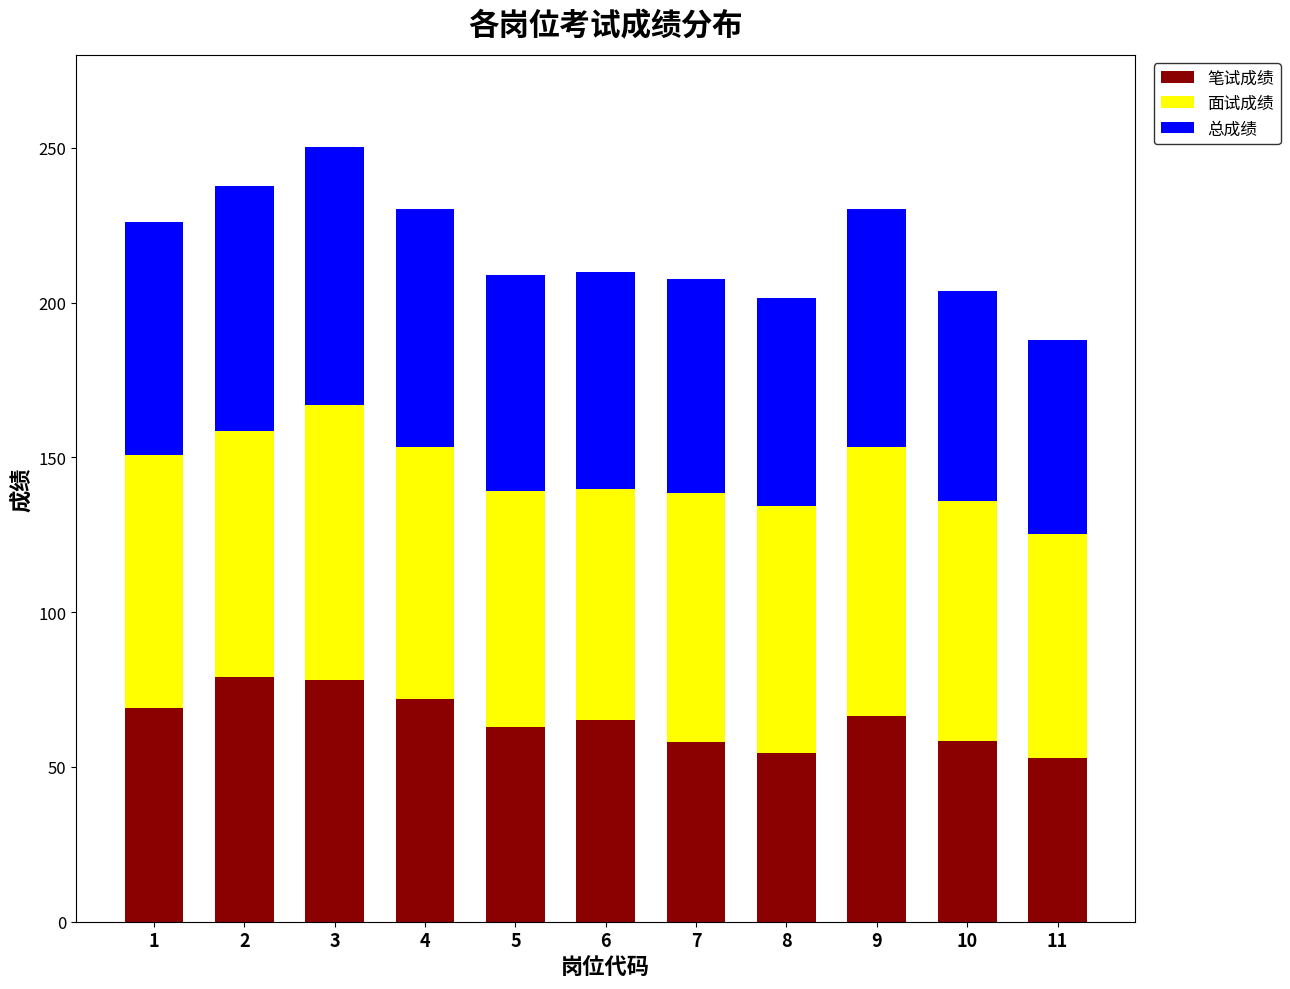

What is the lowest value of the 笔试成绩 series?

53.0